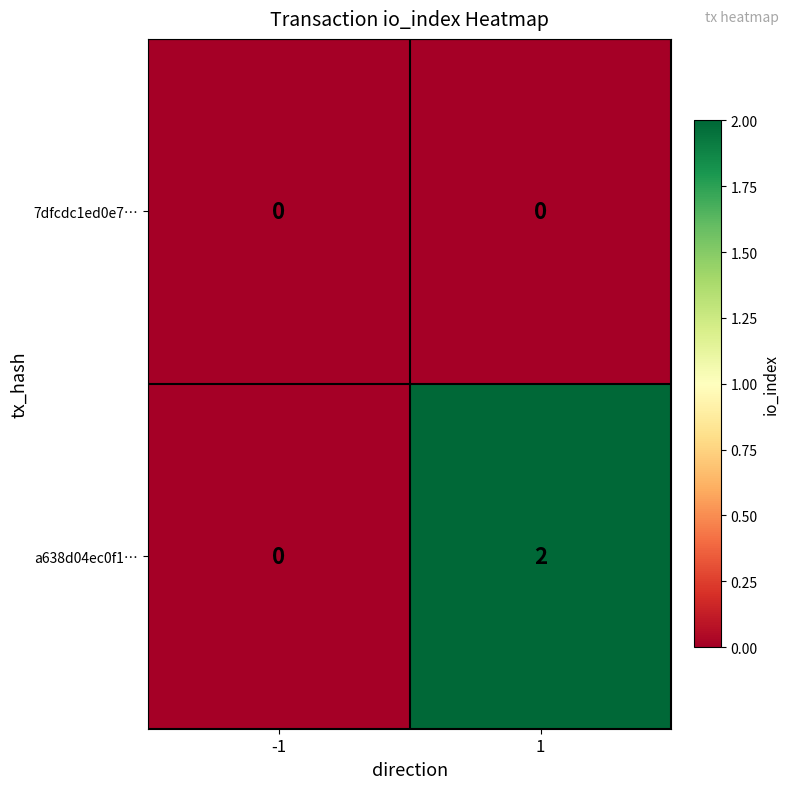

List the series in order of their overall mean, highest first.

a638d04ec0f1…, 7dfcdc1ed0e7…